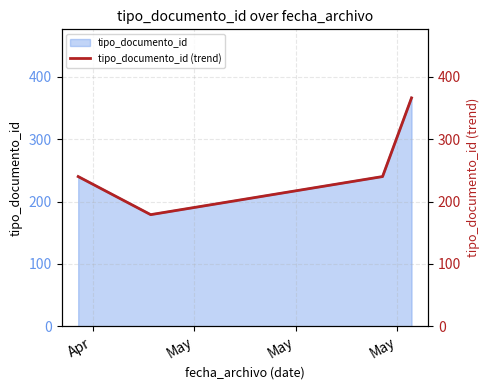

Where is the first local minimum?

May